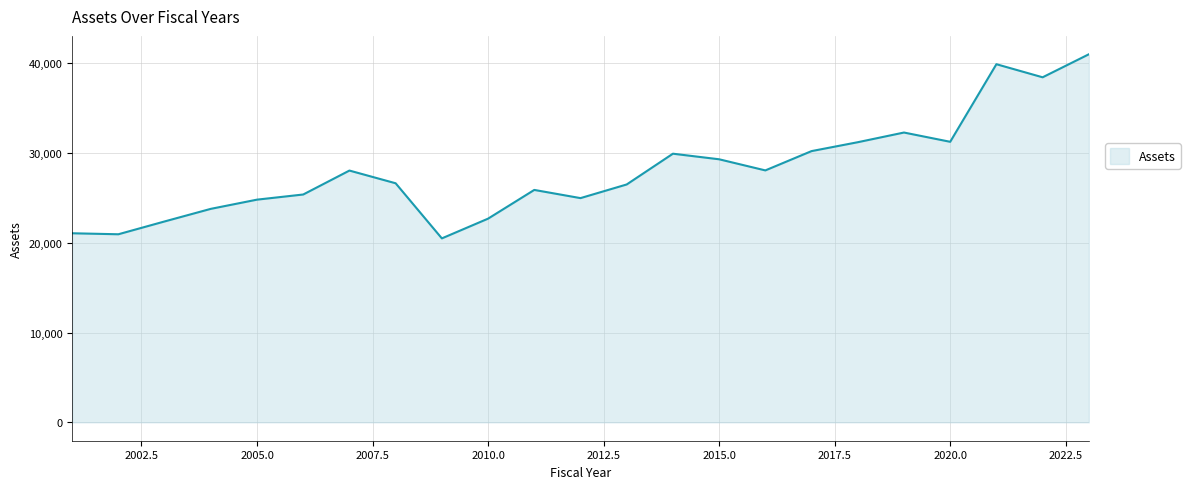

What is the maximum value shown in the chart?

41003.0